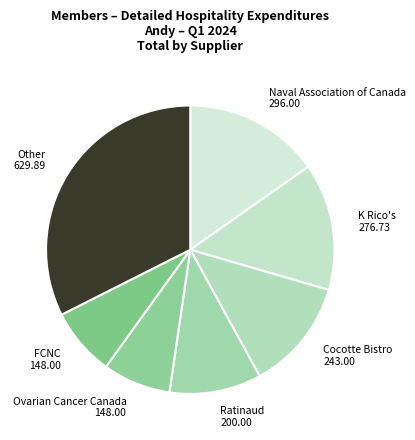

Count the number of slices in the pie.

7